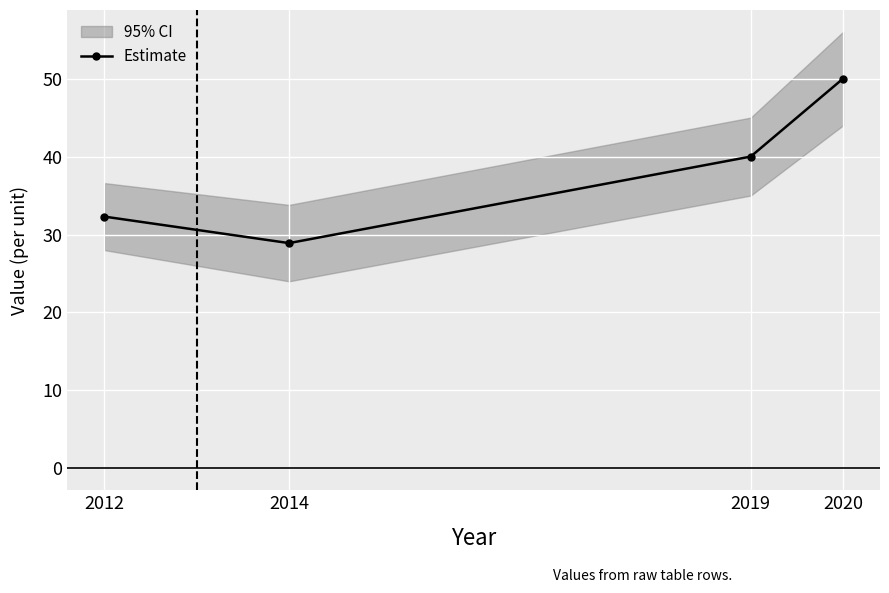

Rank the categories by value from lowest to highest.

2014, 2012, 2019, 2020